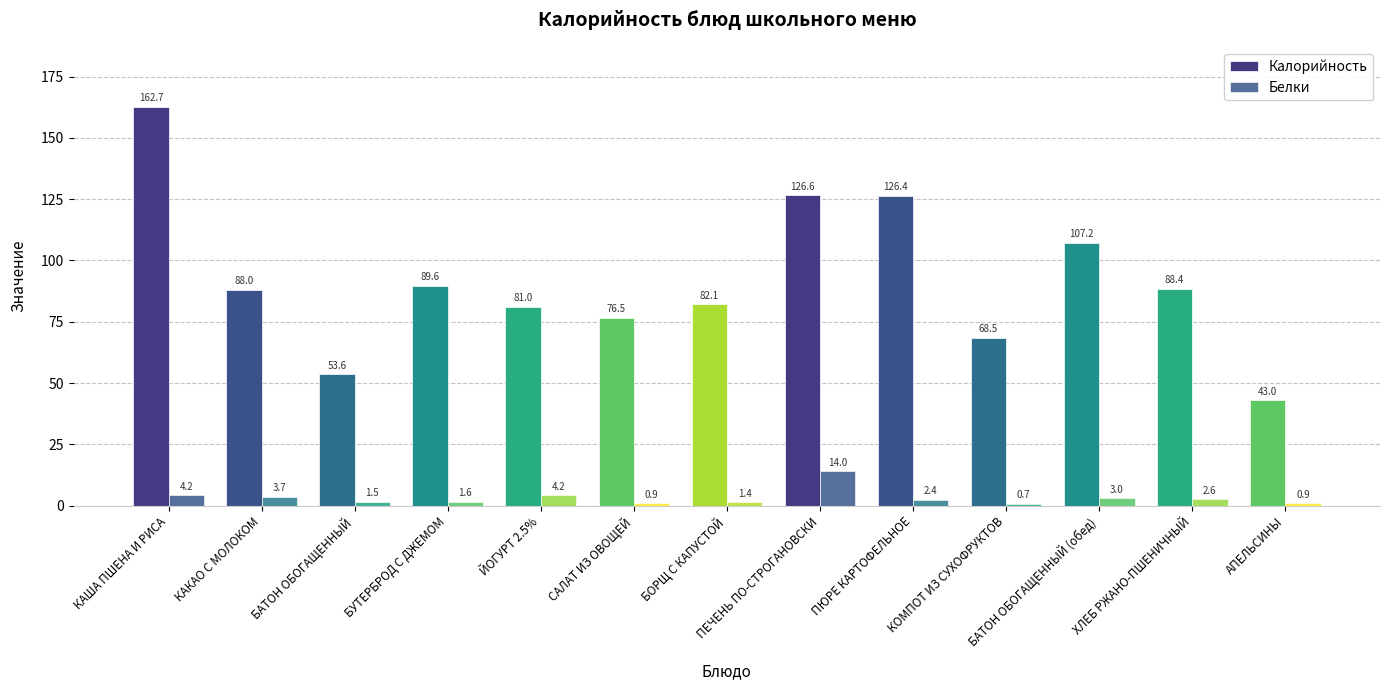

Is it true that Белки equals 0.9 at БАТОН ОБОГАЩЕННЫЙ (обед)?

False